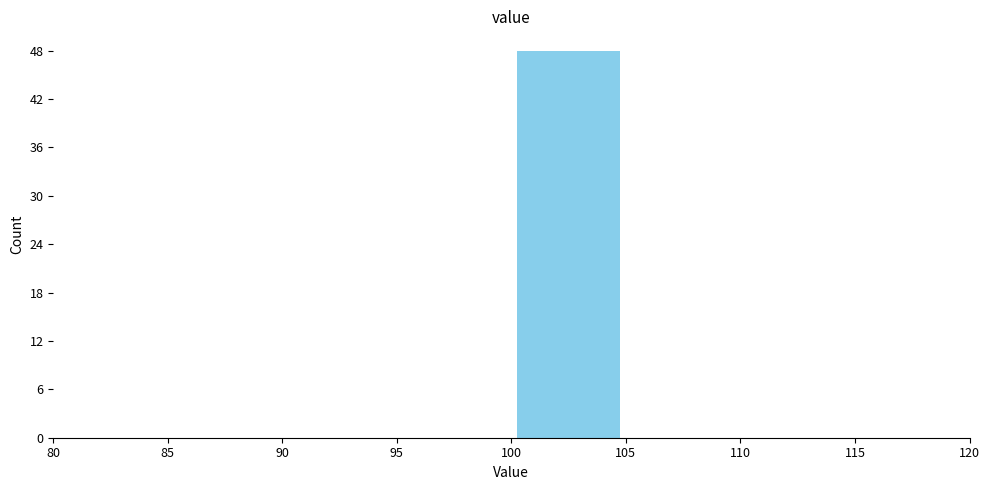

Which range on the x-axis has the tallest bar?

100 to 105